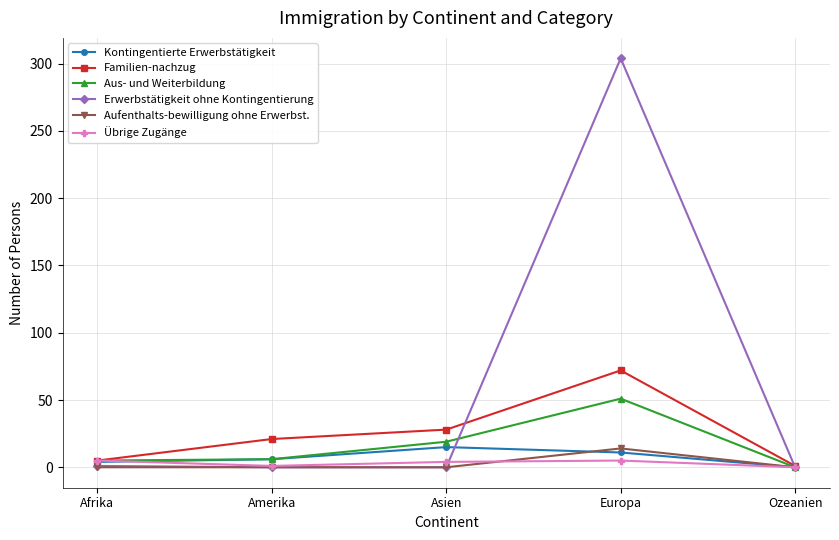

What is the label of the 1st point from the right?

Ozeanien